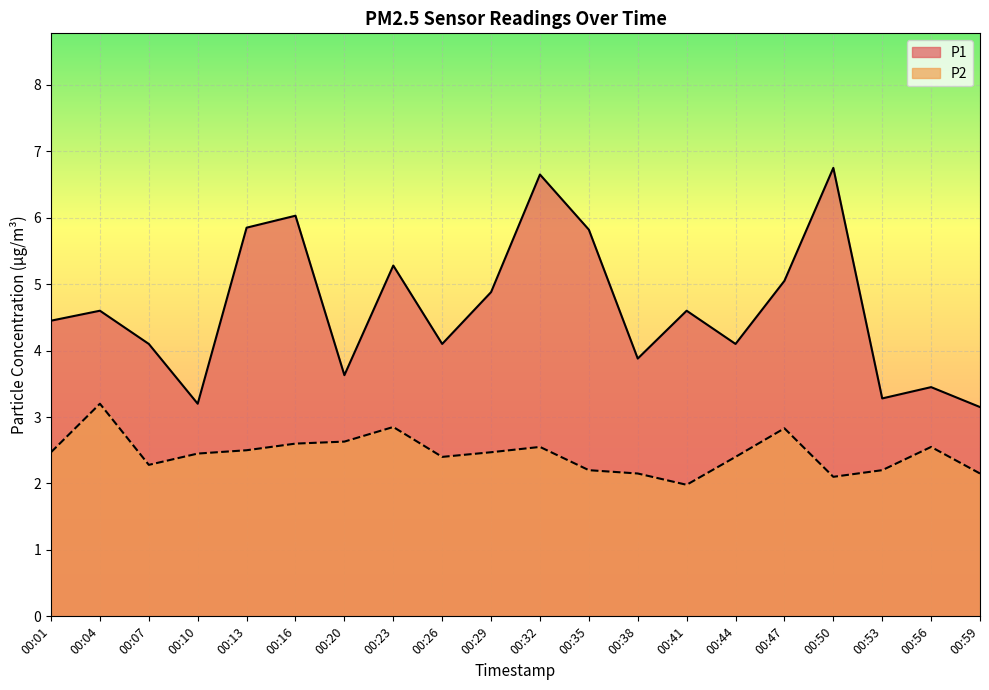

What is the value of the P2 point at the 6th from the left?

2.6